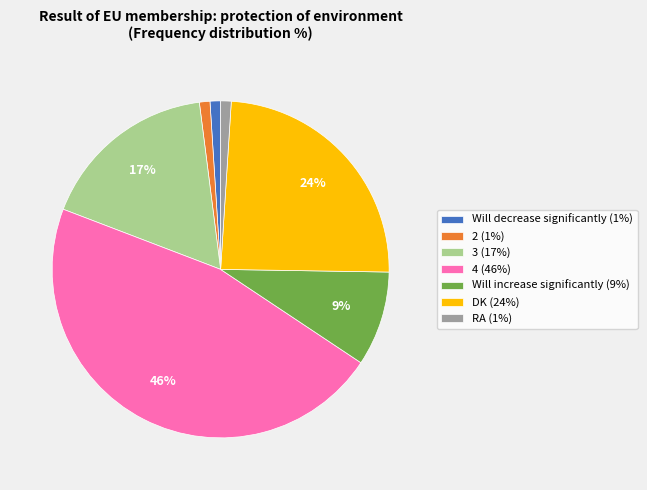

How many segments does this pie chart have?

7